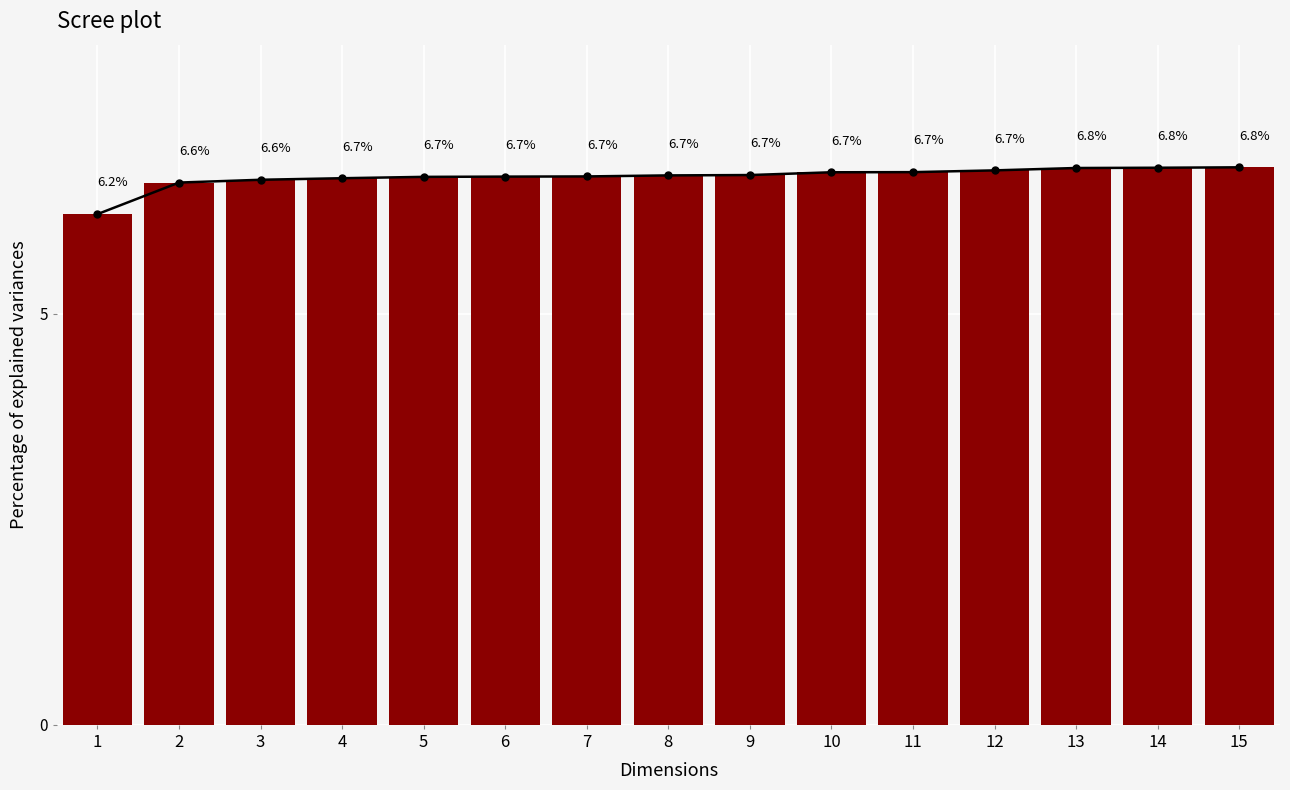

How many series are shown in this chart?

1